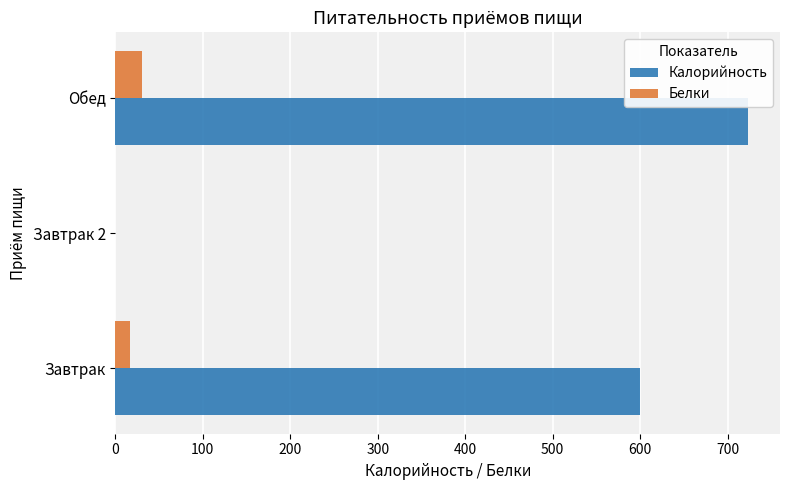

What is the highest value of the Белки series?

30.6